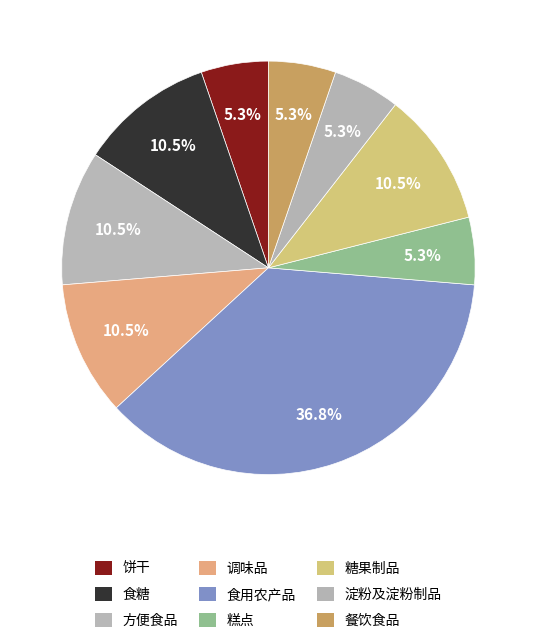

What is the largest slice in the pie chart?

食用农产品